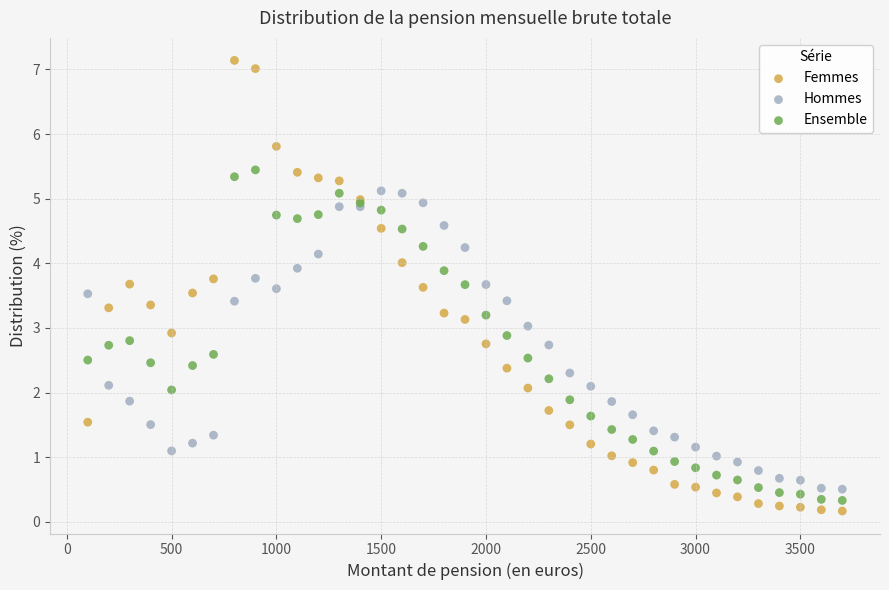

What is the X range (max minus min) for the scatter plot?

3600.0